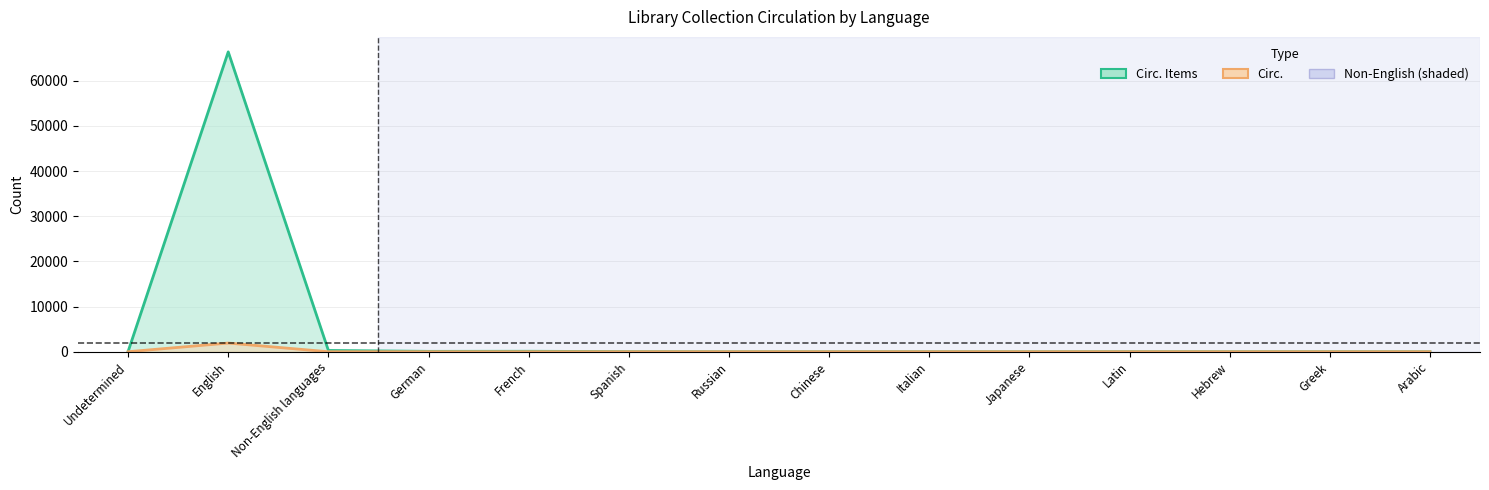

True or false: Circ. Items has more than 2 points higher than both neighbors.

True